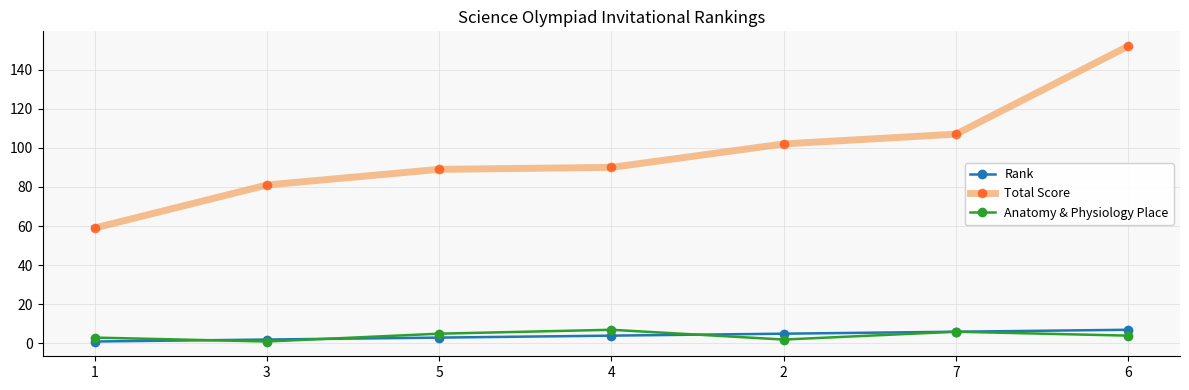

True or false: Total Score and Rank intersect in this chart.

False